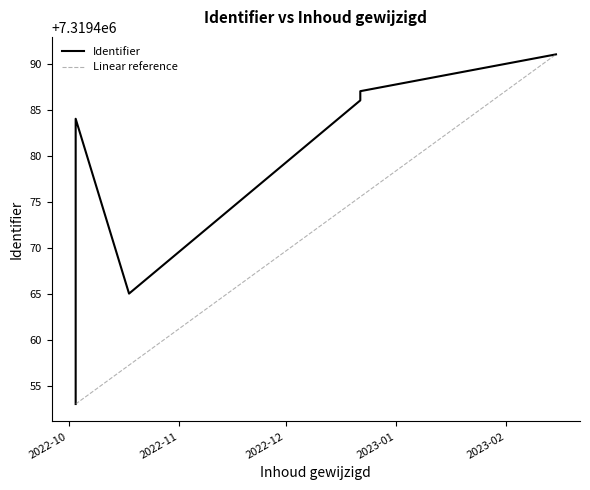

What is the minimum value for Linear reference?

7319453.0